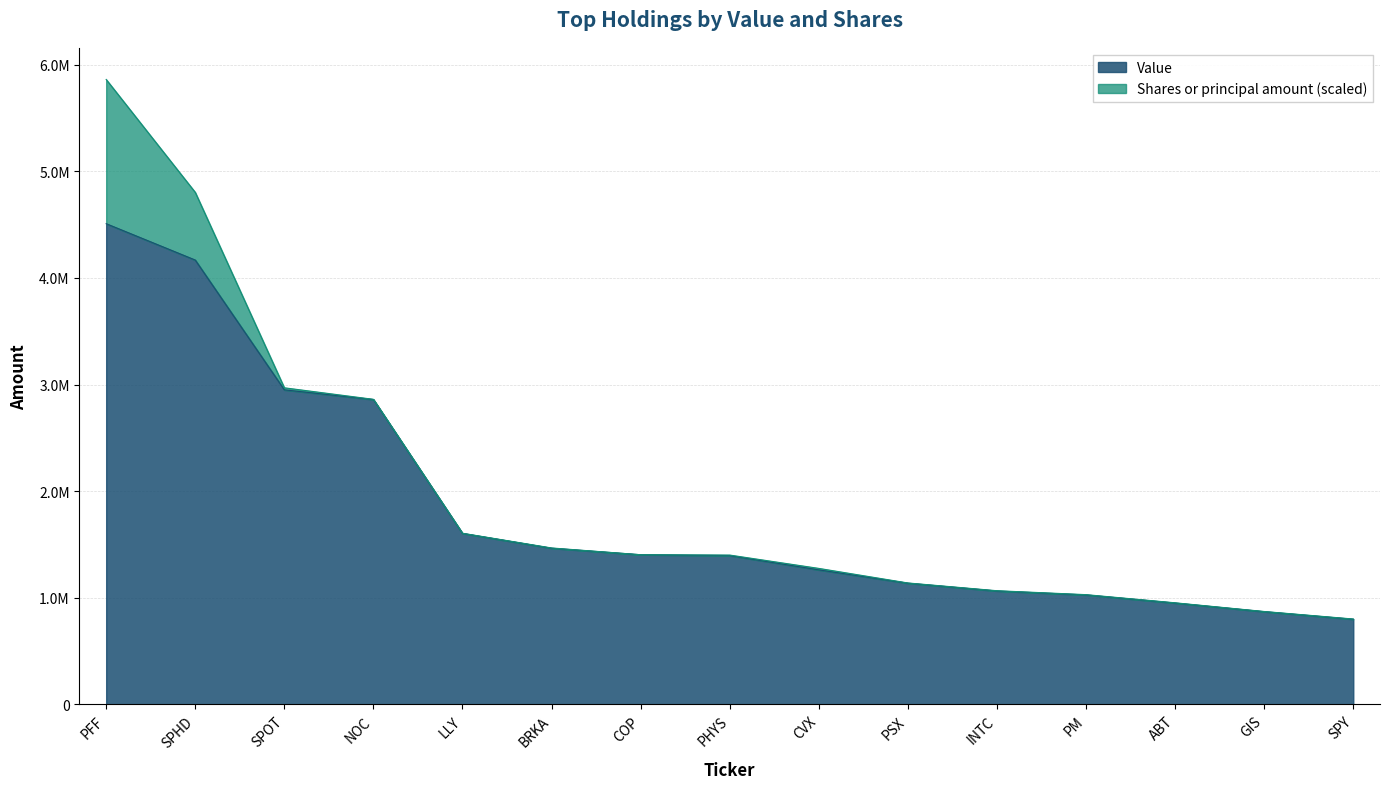

What is the minimum value shown in the chart?

799000